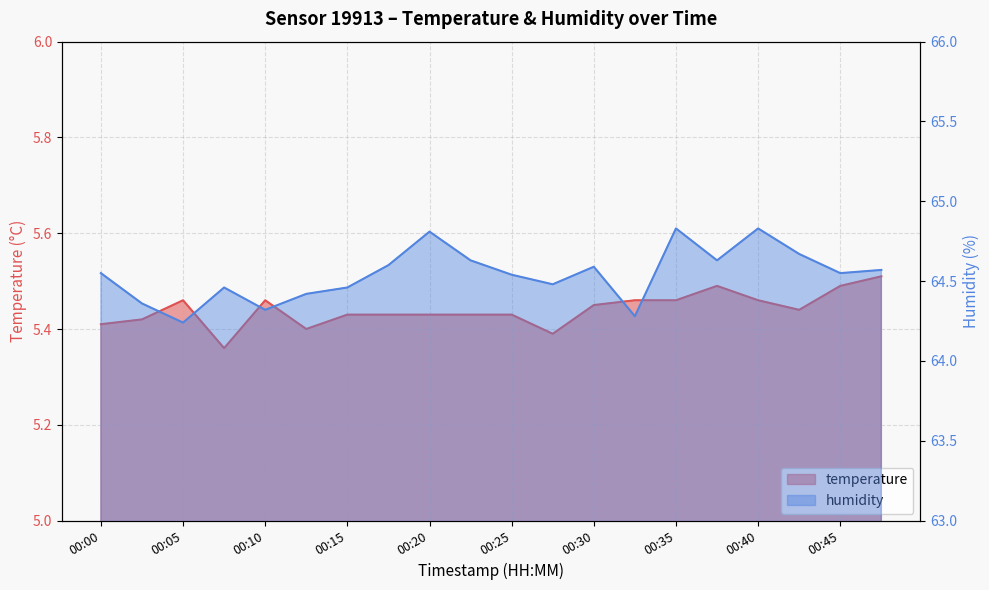

At which category is the sum across all series the highest?

00:35